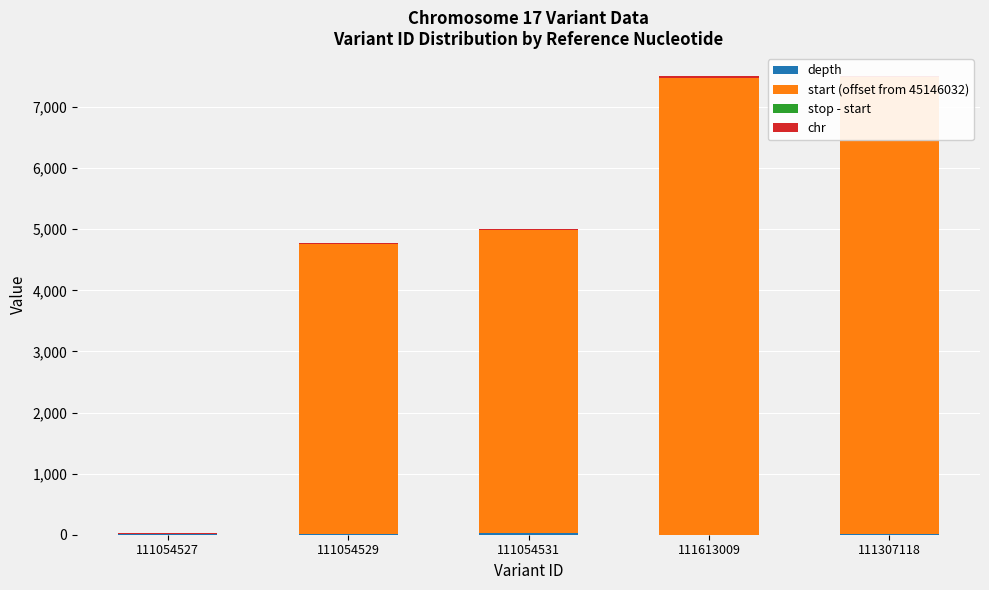

What are all the series names shown in the legend?

depth, start (offset from 45146032), stop - start, chr